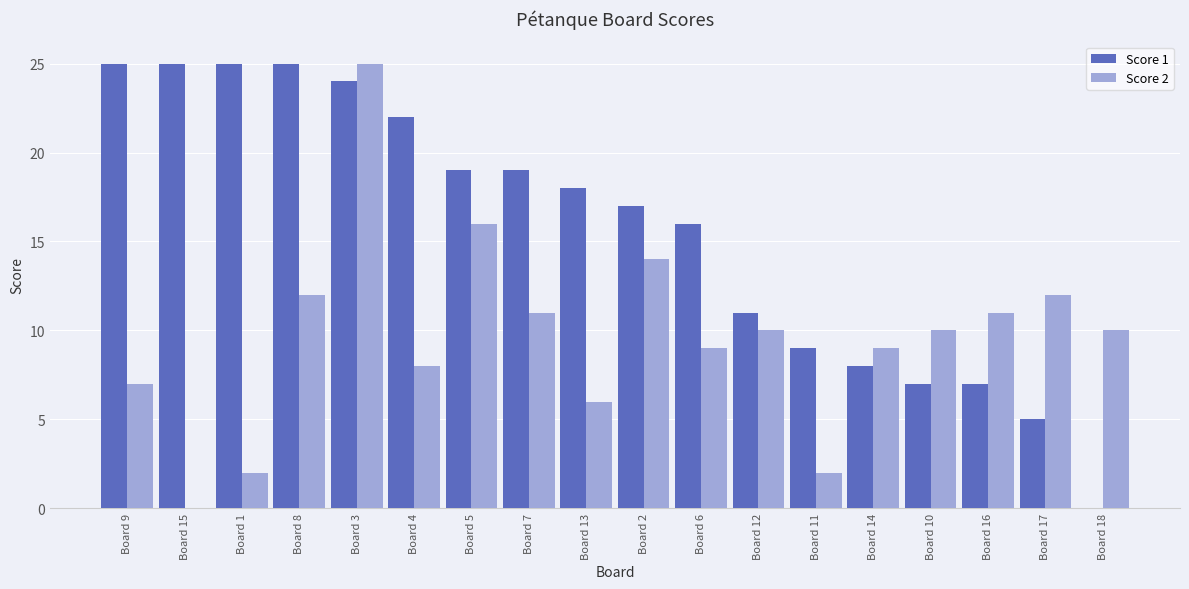

How many data points does each series have?

18